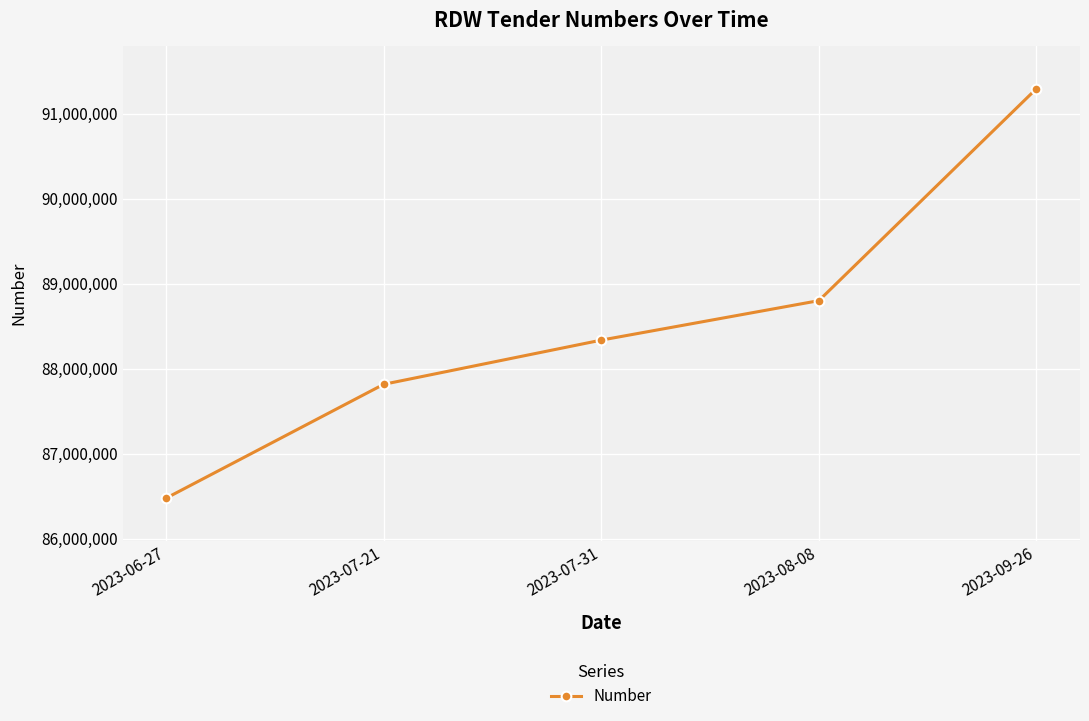

List the labels in order of value, smallest first.

2023-06-27, 2023-07-21, 2023-07-31, 2023-08-08, 2023-09-26